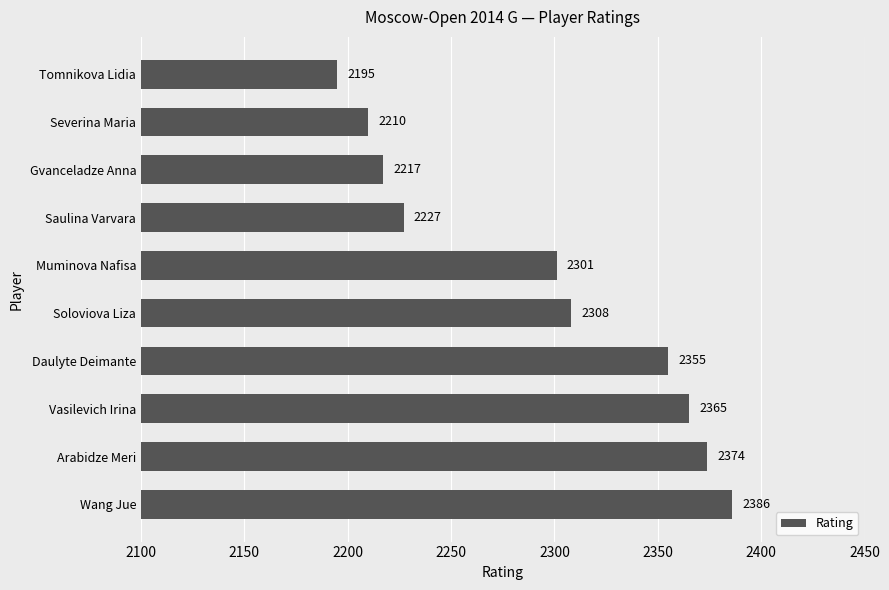

Rank the categories by value from lowest to highest.

Tomnikova Lidia, Severina Maria, Gvanceladze Anna, Saulina Varvara, Muminova Nafisa, Soloviova Liza, Daulyte Deimante, Vasilevich Irina, Arabidze Meri, Wang Jue